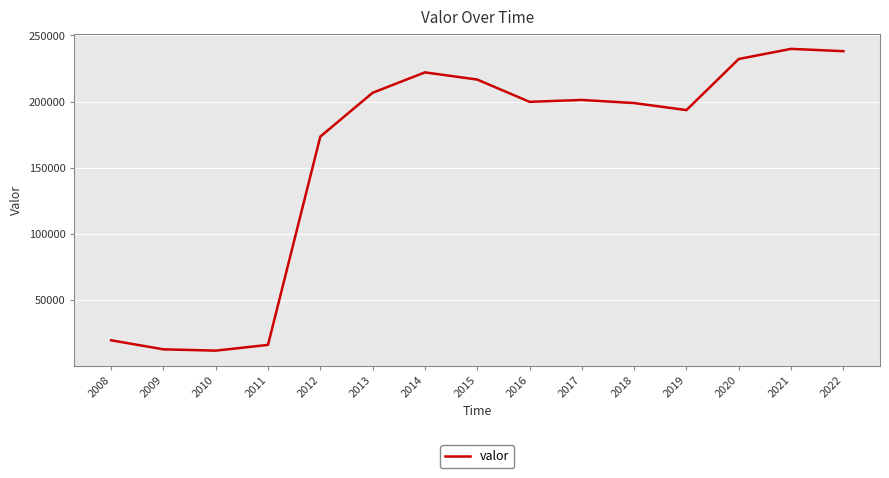

What is the minimum value shown in the chart?

11786